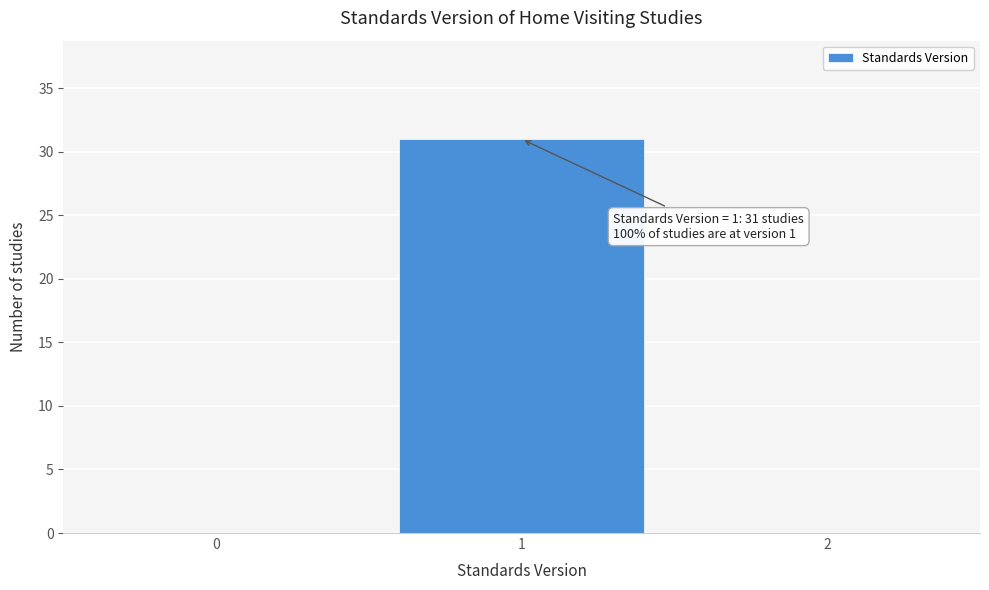

Reading left to right, transcribe all the data shown in this chart.

0=0	1=31	2=0